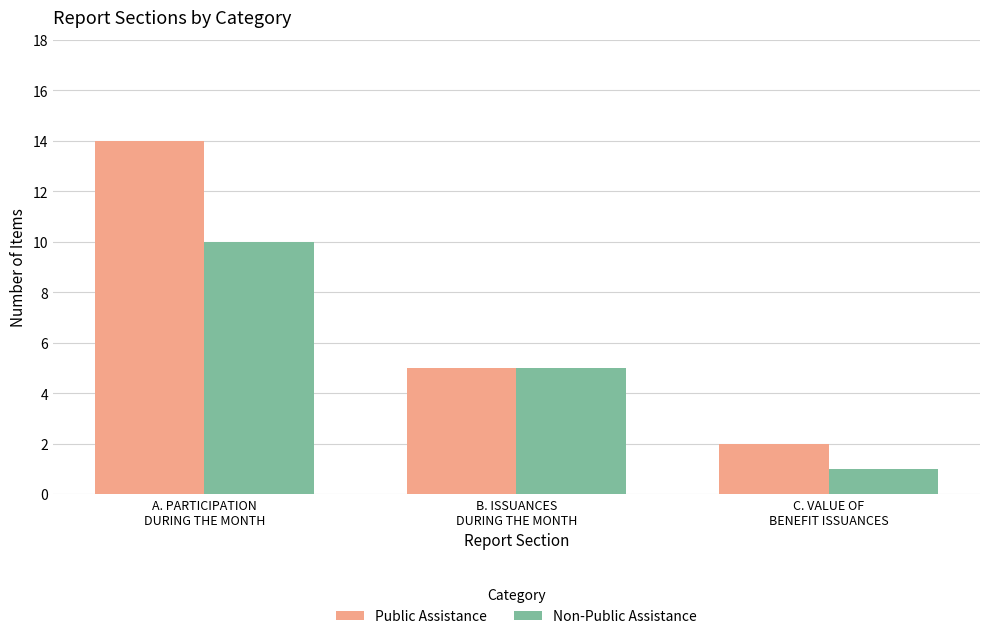

What is the sum of all Non-Public Assistance values?

16